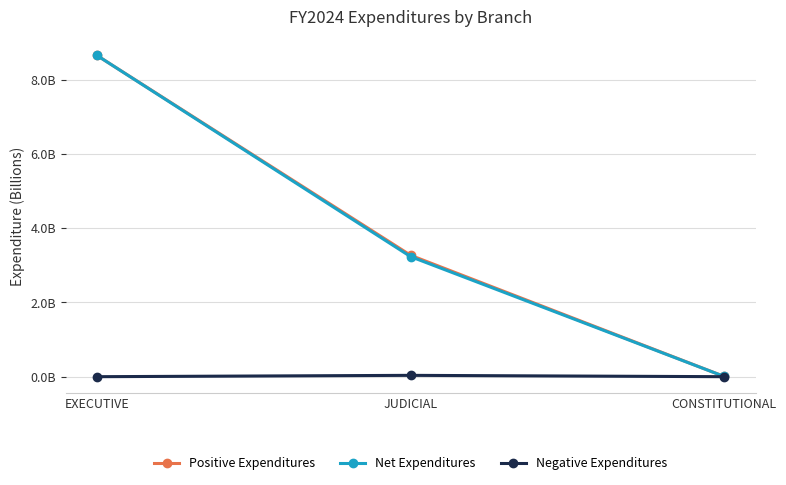

Is it true that Negative Expenditures equals 0.0 at EXECUTIVE?

True